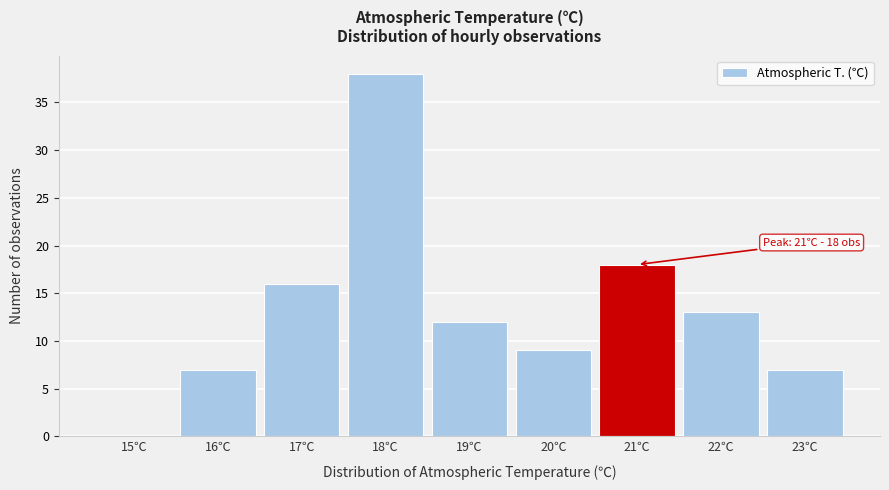

Reading left to right, extract all data points from this chart.

15℃=0	16℃=7	17℃=16	18℃=38	19℃=12	20℃=9	21℃=18	22℃=13	23℃=7